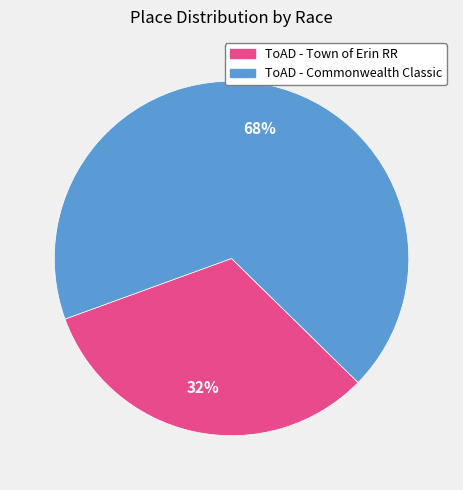

What is the majority slice?

ToAD - Commonwealth Classic